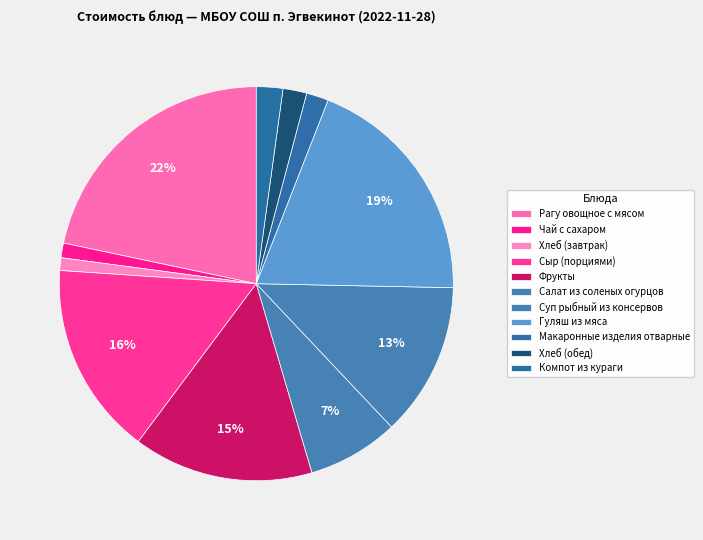

To the nearest percent, what percentage of the pie is Макаронные изделия отварные?

2%